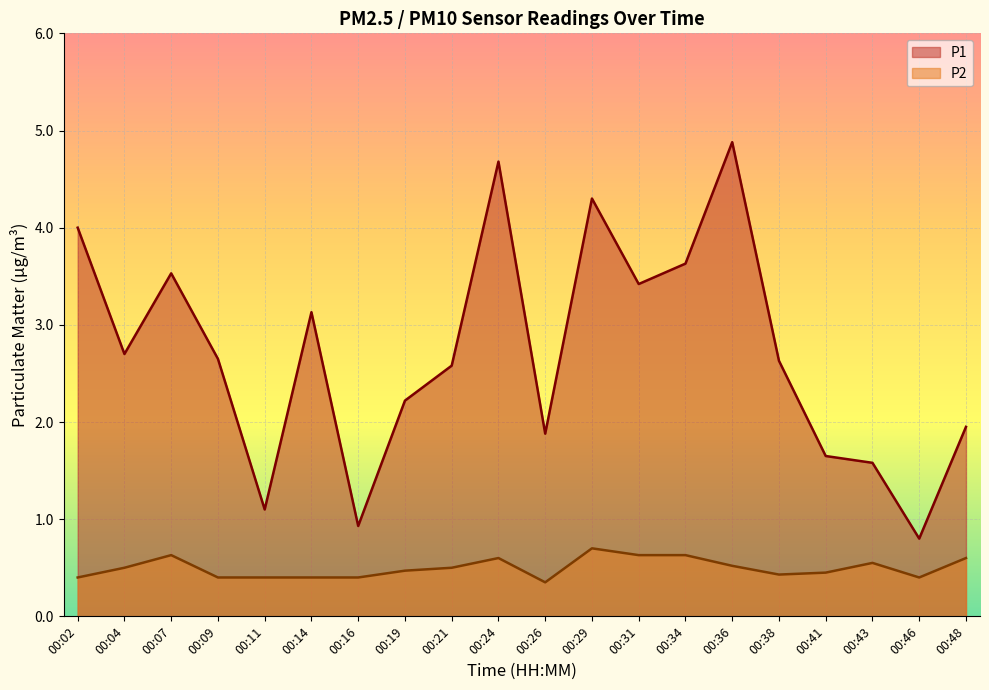

In P2, how many points are higher than both neighbors (excluding endpoints)?

4